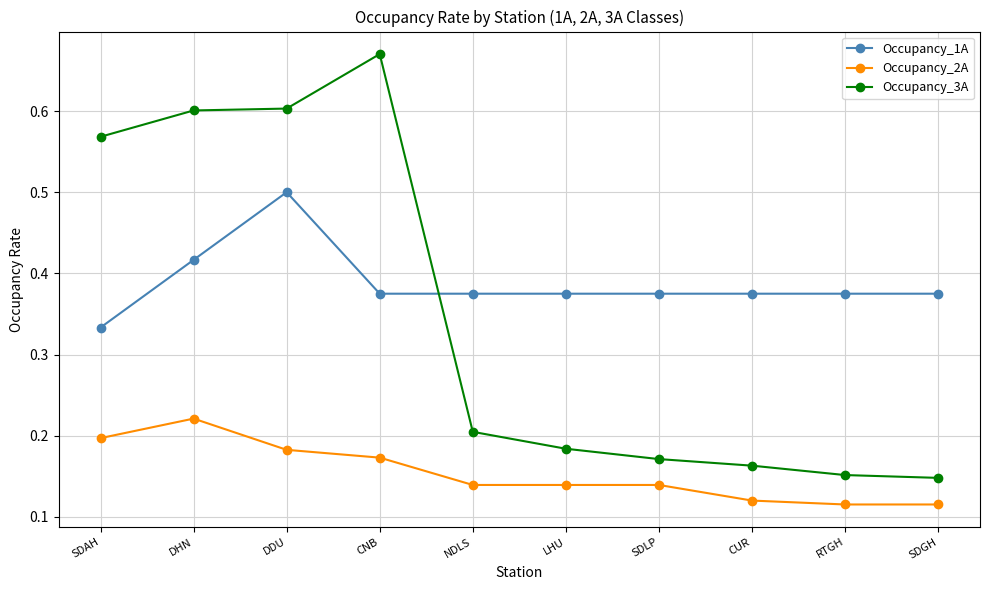

Is it true that Occupancy_3A equals 0.1 at CUR?

False